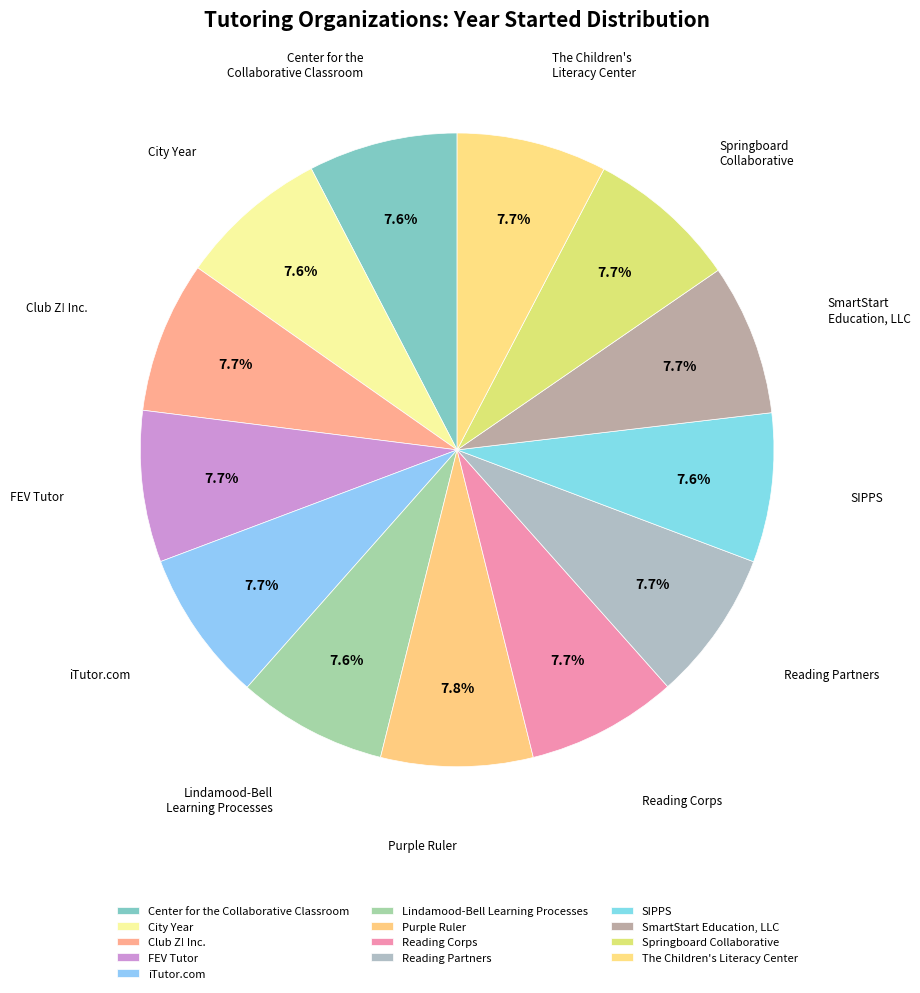

Is there a majority slice in this chart?

No